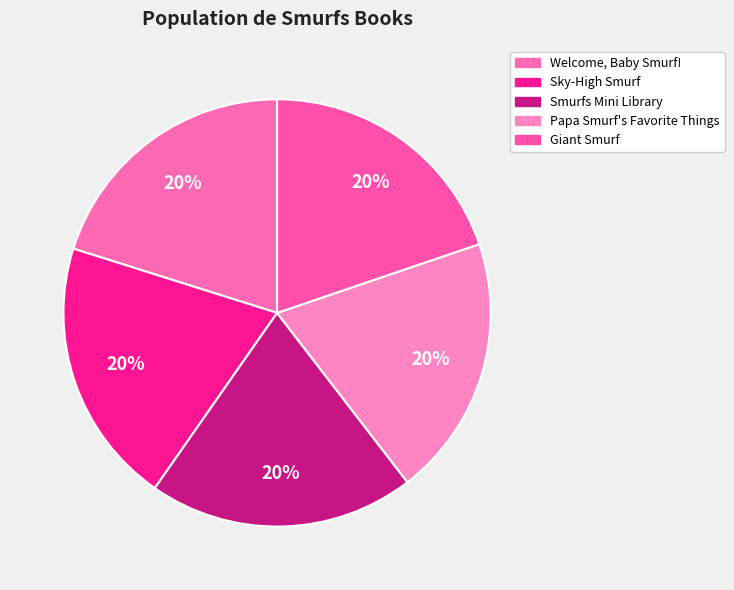

Approximately how many times larger is the value at Giant Smurf compared to Sky-High Smurf?

1.0